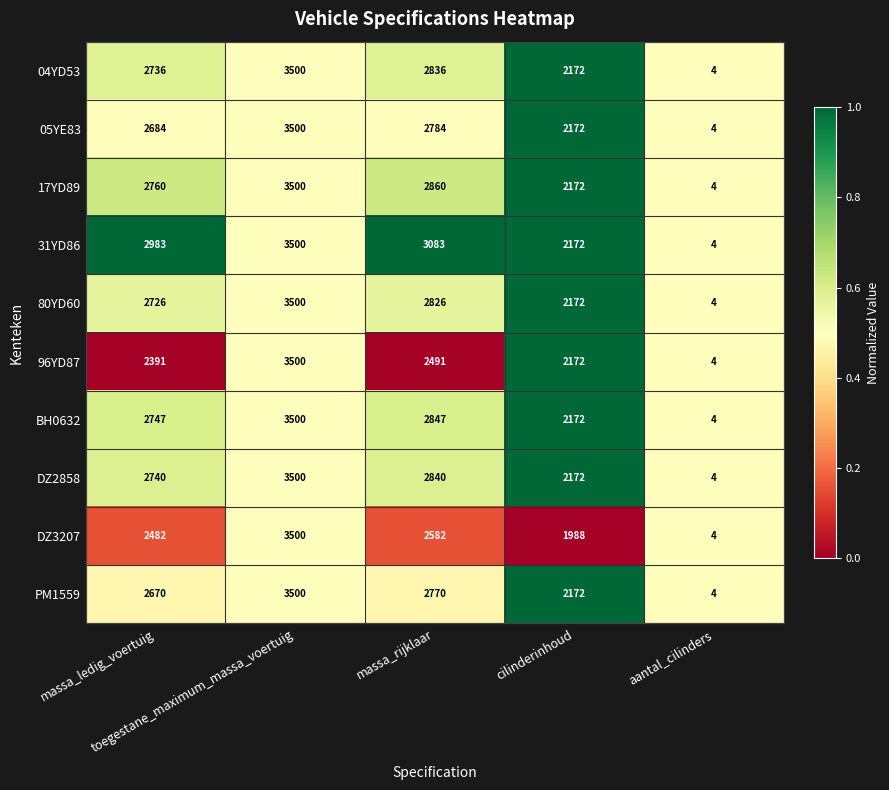

What is the total value across all series at aantal_cilinders?

40